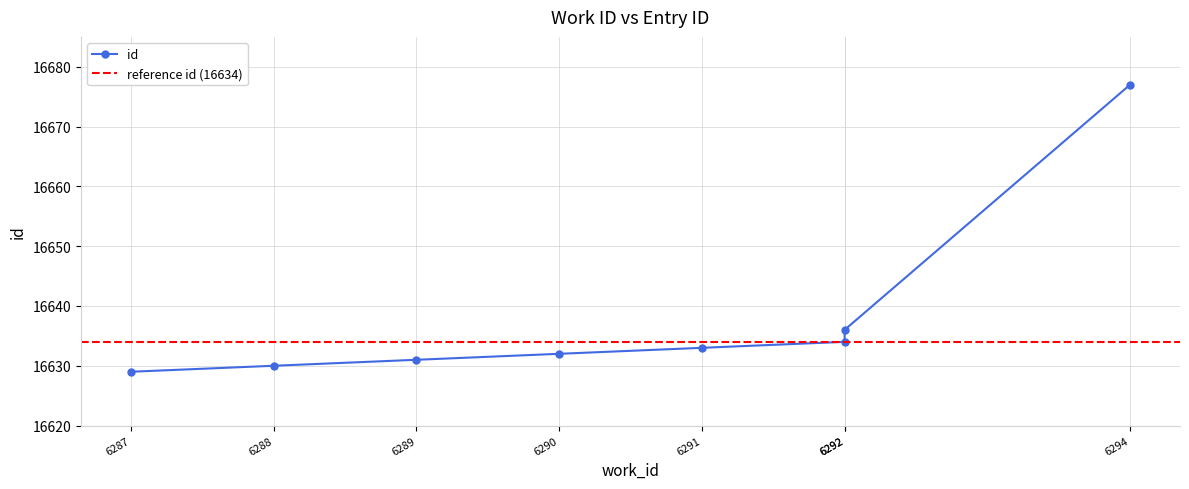

What is the smallest value displayed?

16629